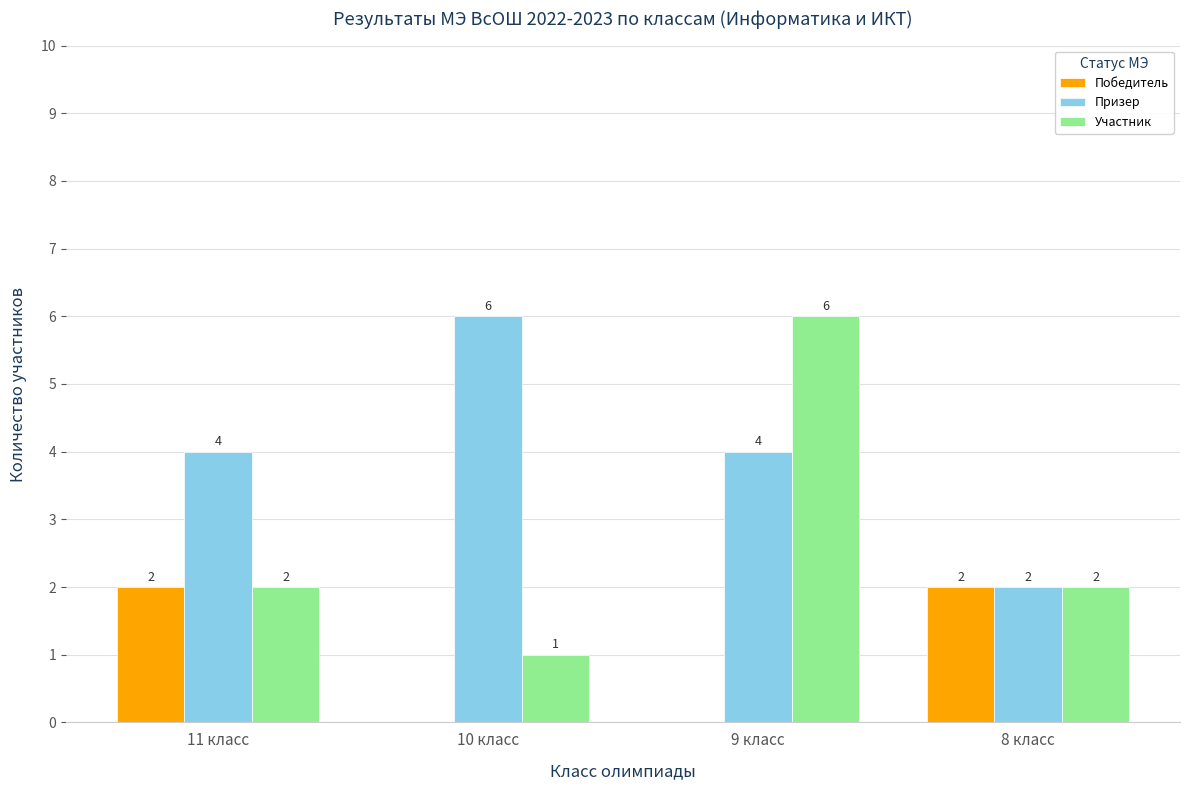

Reading left to right, list all the values displayed in this chart.

Победитель: 11 класс=2	10 класс=0	9 класс=0	8 класс=2
Призер: 11 класс=4	10 класс=6	9 класс=4	8 класс=2
Участник: 11 класс=2	10 класс=1	9 класс=6	8 класс=2